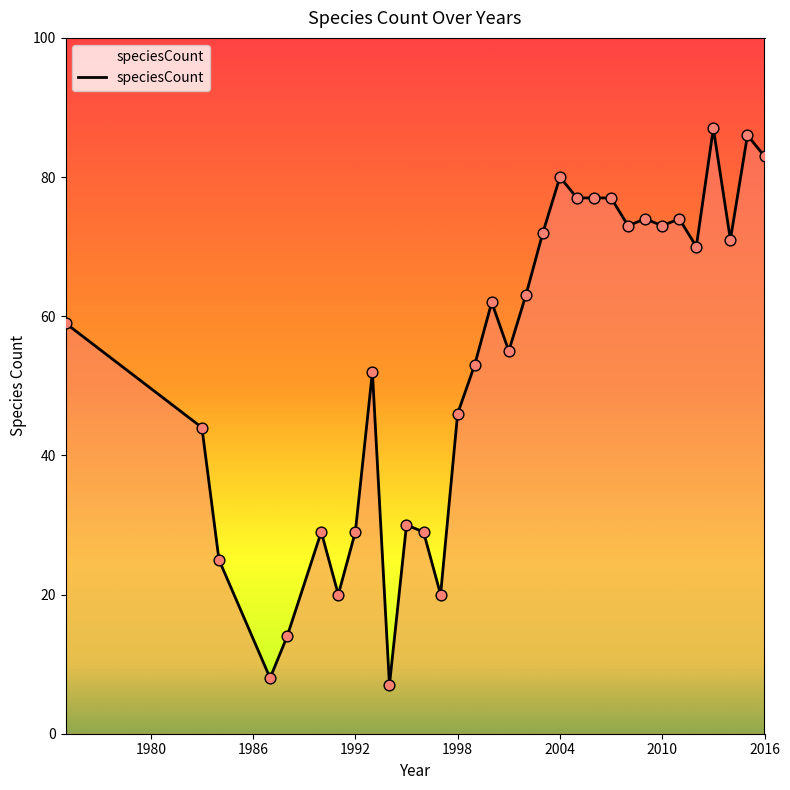

What is the difference between the maximum and minimum values?

80